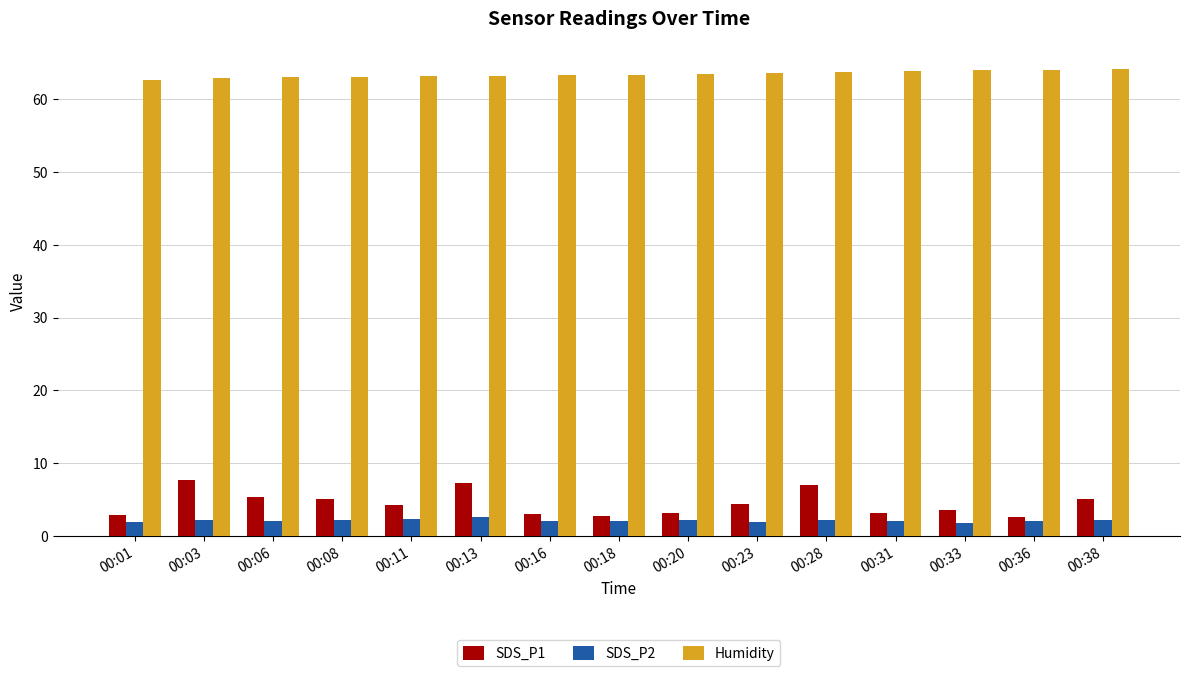

Which series has the widest spread of values?

SDS_P1